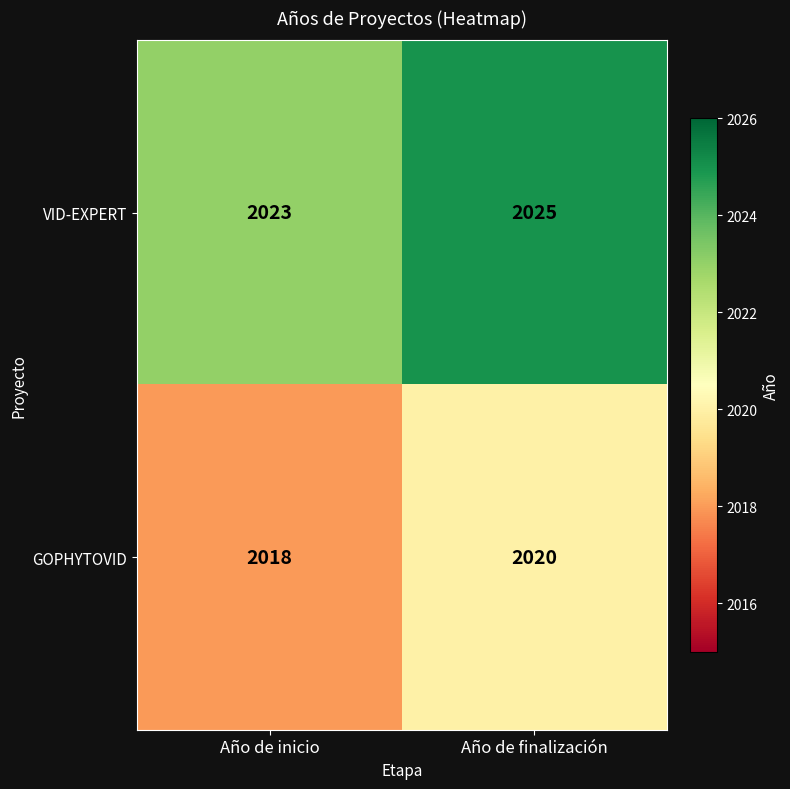

Where is VID-EXPERT nearest to the value 2024?

Año de inicio